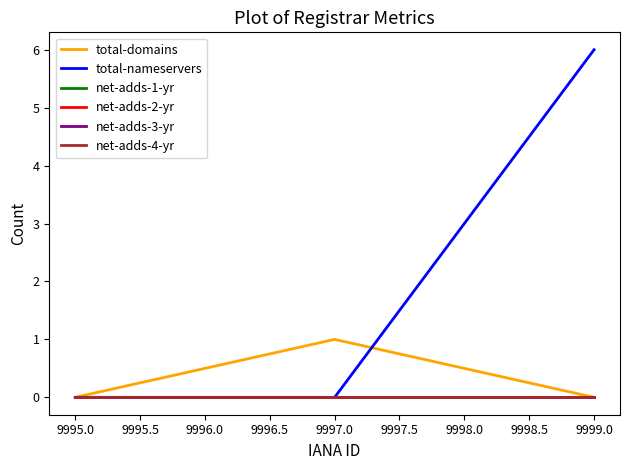

Is this an area chart (filled region under the line)?

No